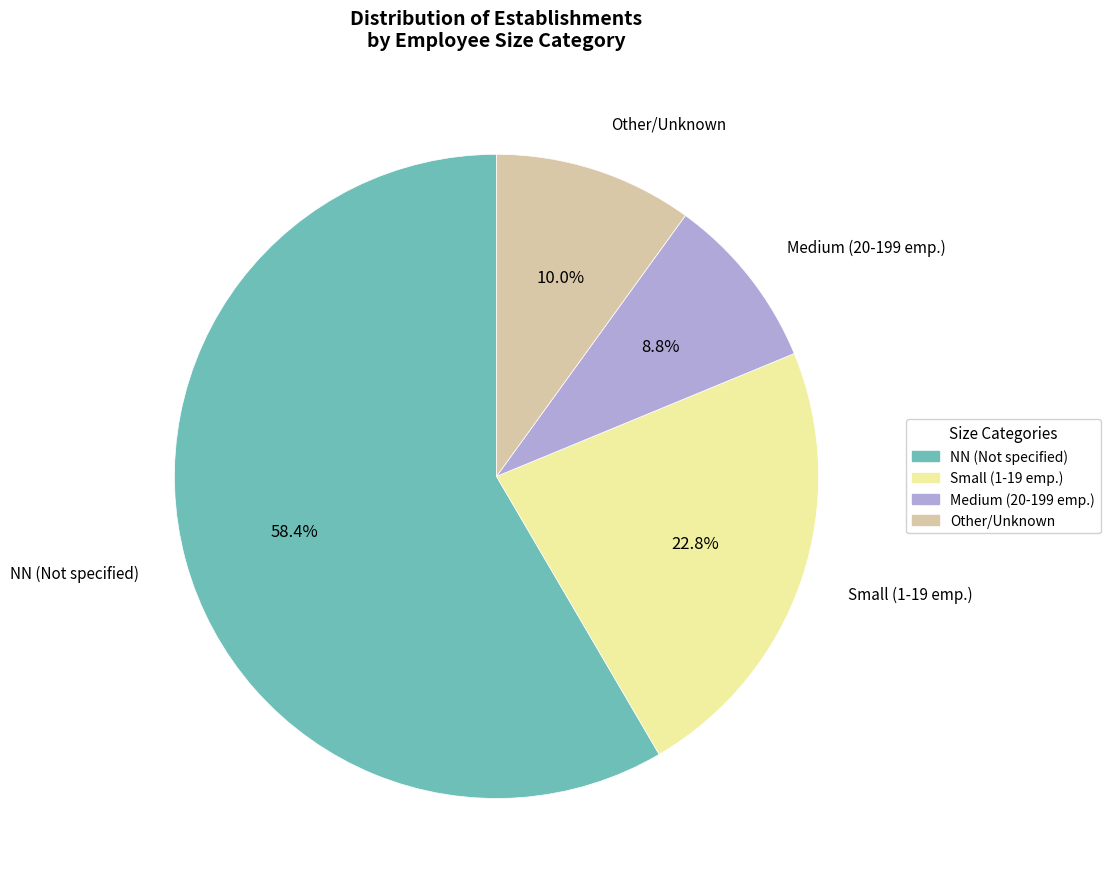

Combined, do Small (1-19 emp.) and Medium (20-199 emp.) account for over 50%?

No